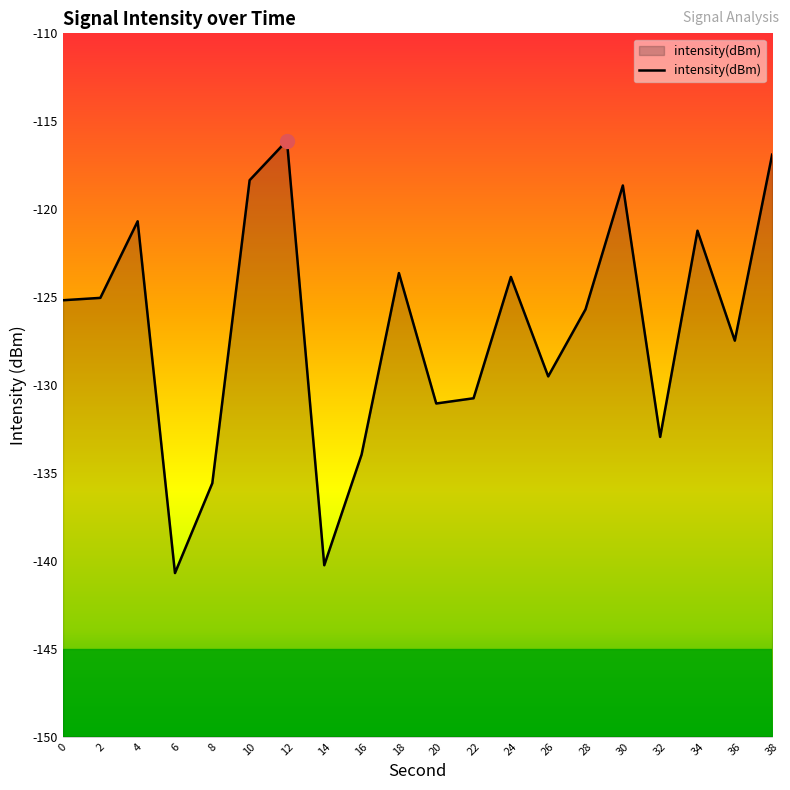

How many points are lower than both their immediate neighbors (excluding endpoints)?

6